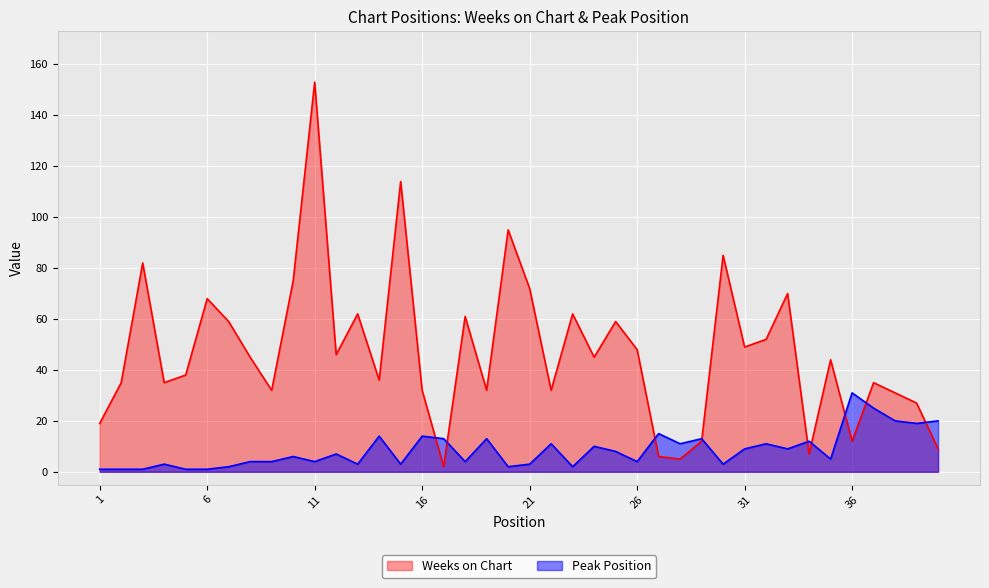

List the labels in order of Weeks on Chart value, smallest first.

17, 28, 27, 34, 40, 29, 36, 1, 39, 38, 9, 16, 19, 22, 2, 4, 37, 14, 5, 35, 8, 24, 12, 26, 31, 32, 7, 25, 18, 13, 23, 6, 33, 21, 10, 3, 30, 20, 15, 11